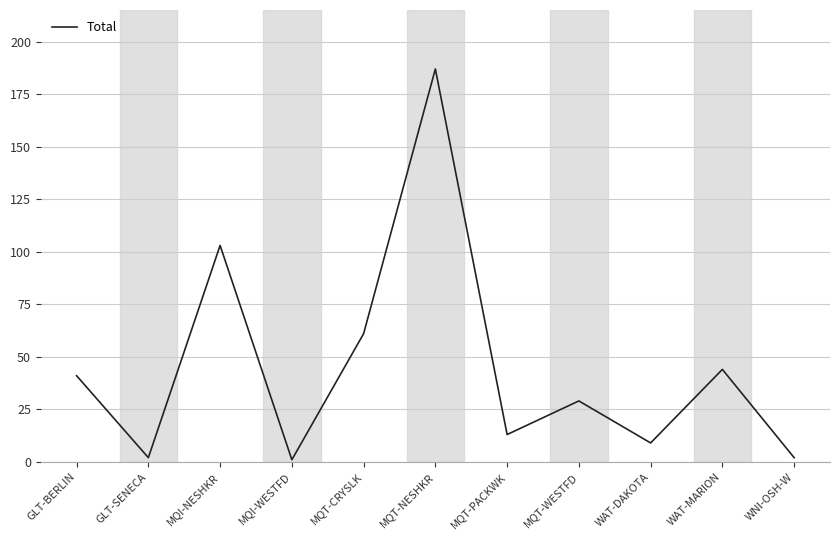

What is the difference between the second highest and minimum values?

102